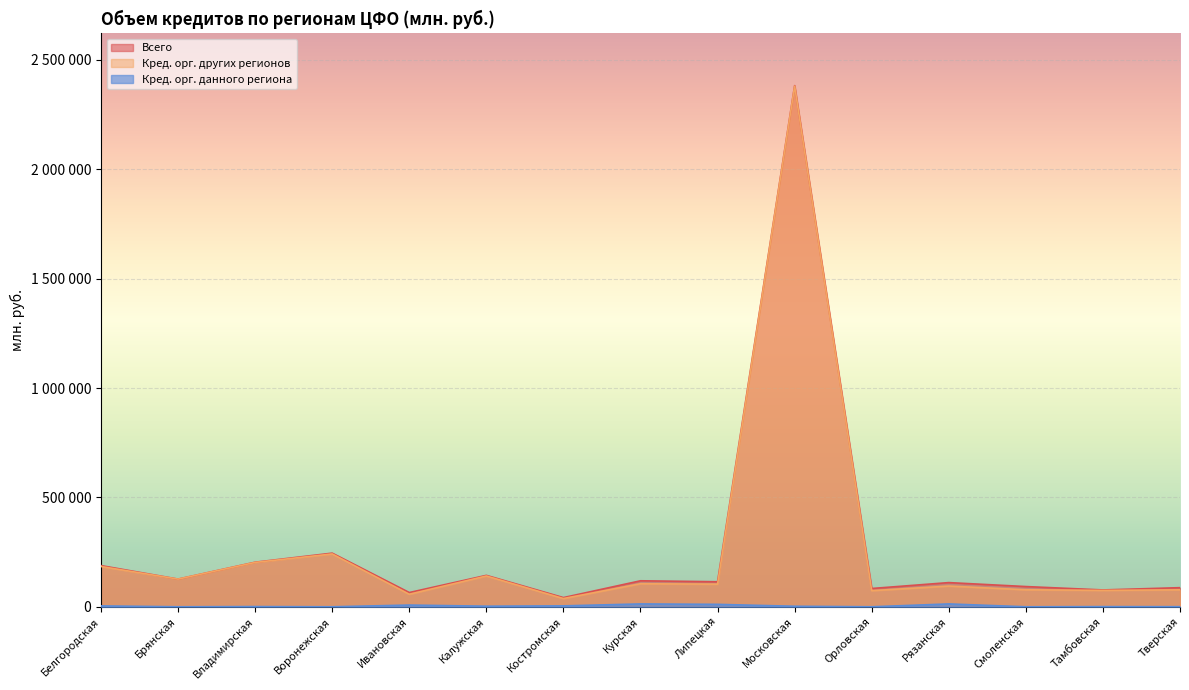

Rank the series at Белгородская from lowest to highest value.

кредитными организациями данного региона, кредитными организациями других регионов (прочие), всего